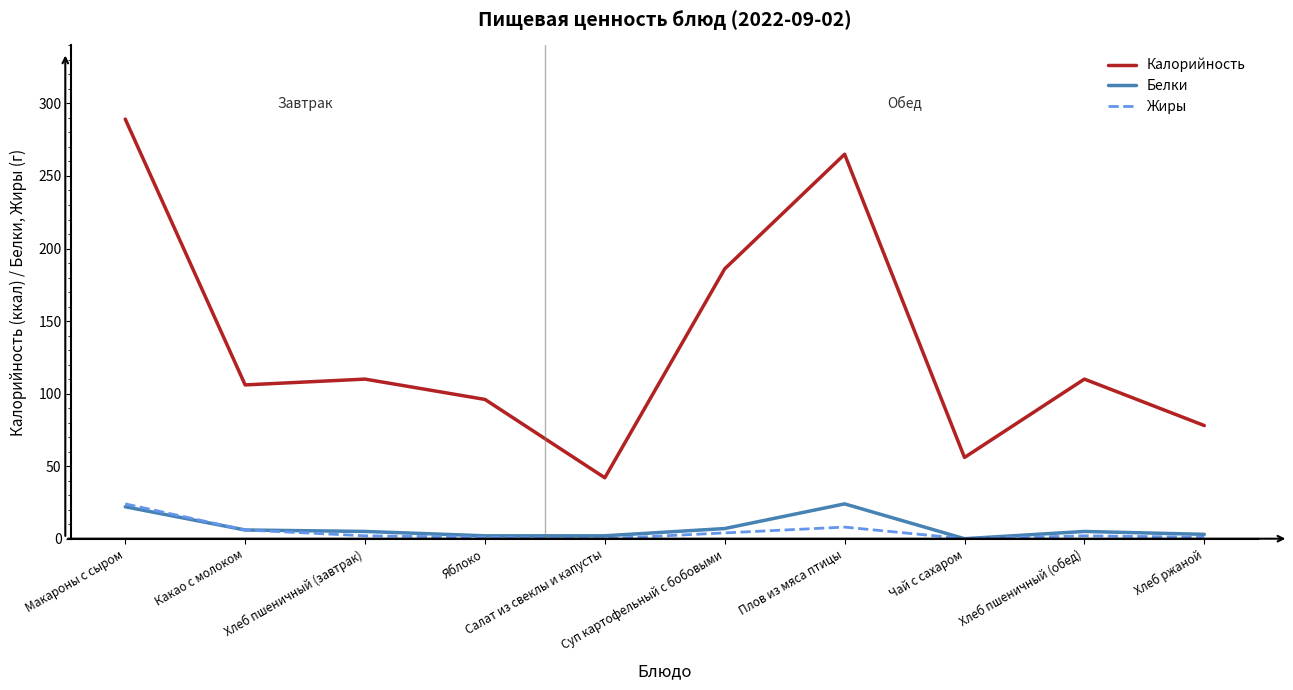

What is the maximum value shown in the chart?

289.2